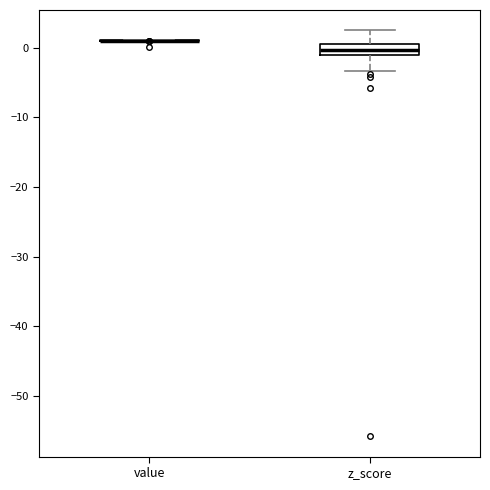

Reading left to right, read every box against the y-axis: the position of its median line, the range the box covers, and the ends of its whiskers. The values are not printed on the chart, so give them approximately, as read against the axis.

value: box collapsed to a line at 1, whiskers 1 to 1
z_score: median 0, box -1 to 1, whiskers -3 to 2